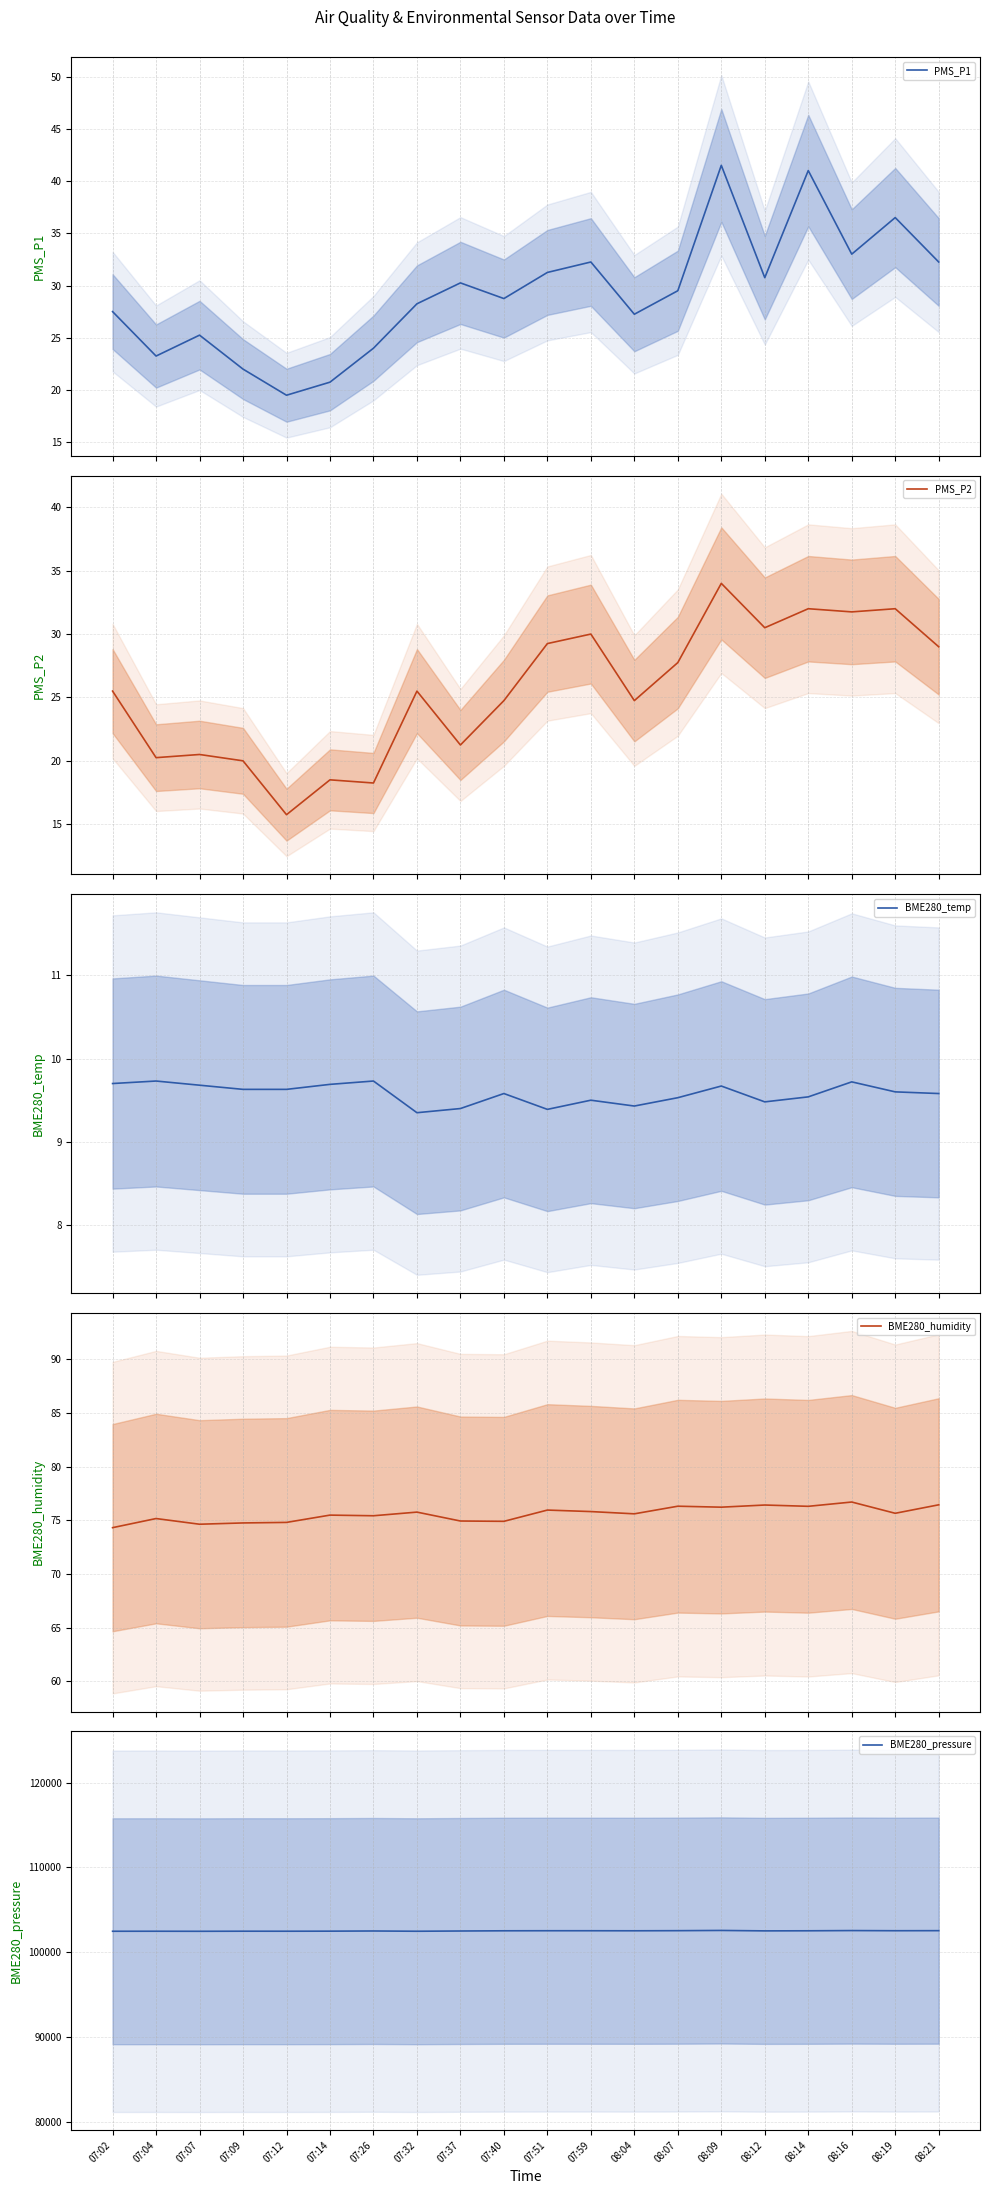

At which category does PMS_P1 reach its first local valley?

07:04